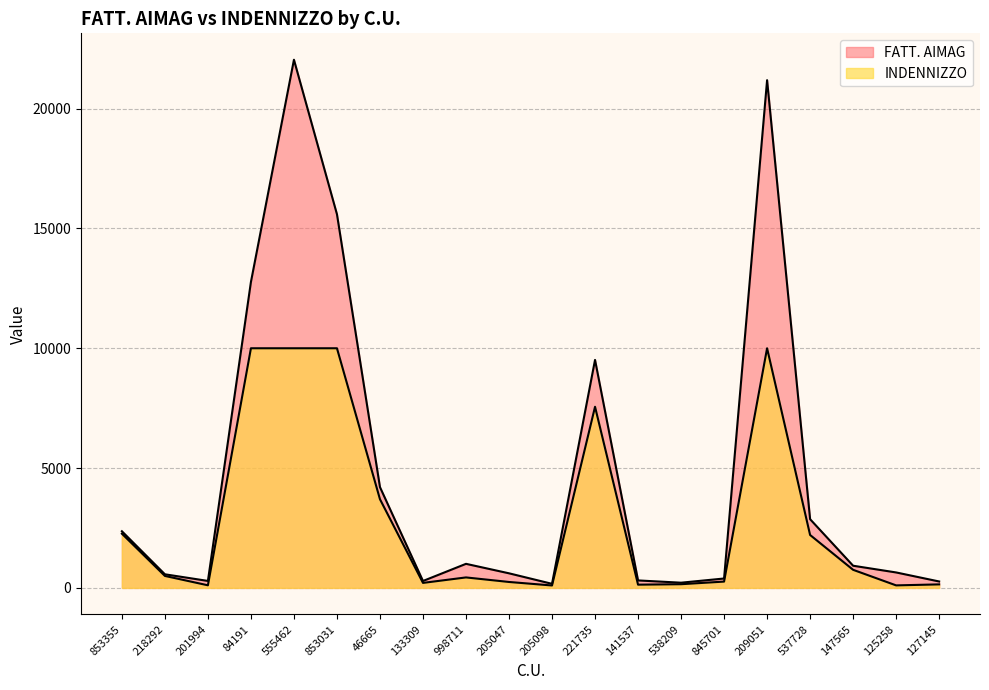

How many series are shown in this chart?

2